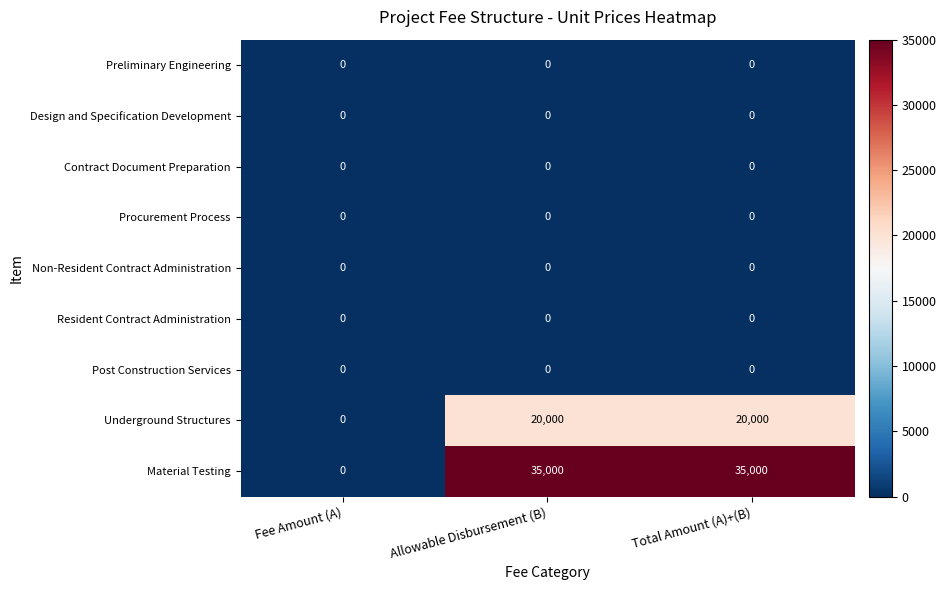

Which series has the largest total across all categories?

Material Testing